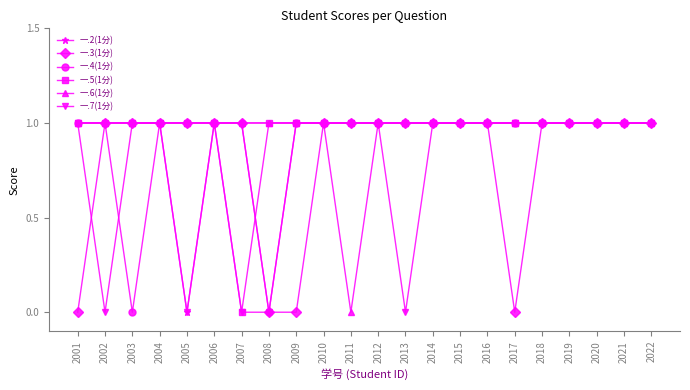

True or false: 一.3(1分) has a value of 0 at 2017.

True